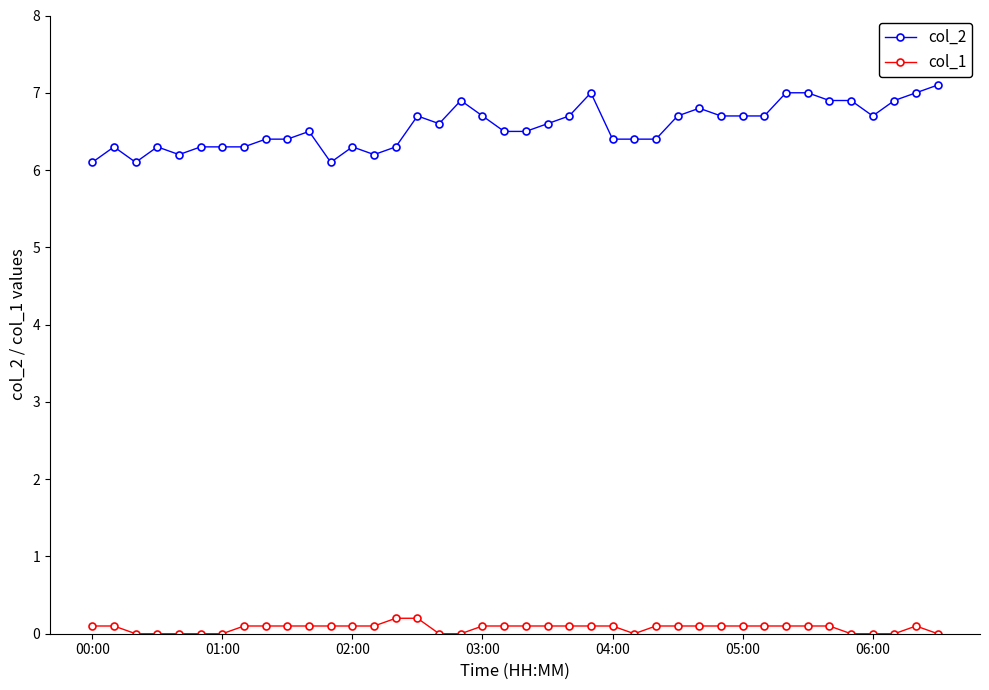

Which series has the widest spread of values?

col_2